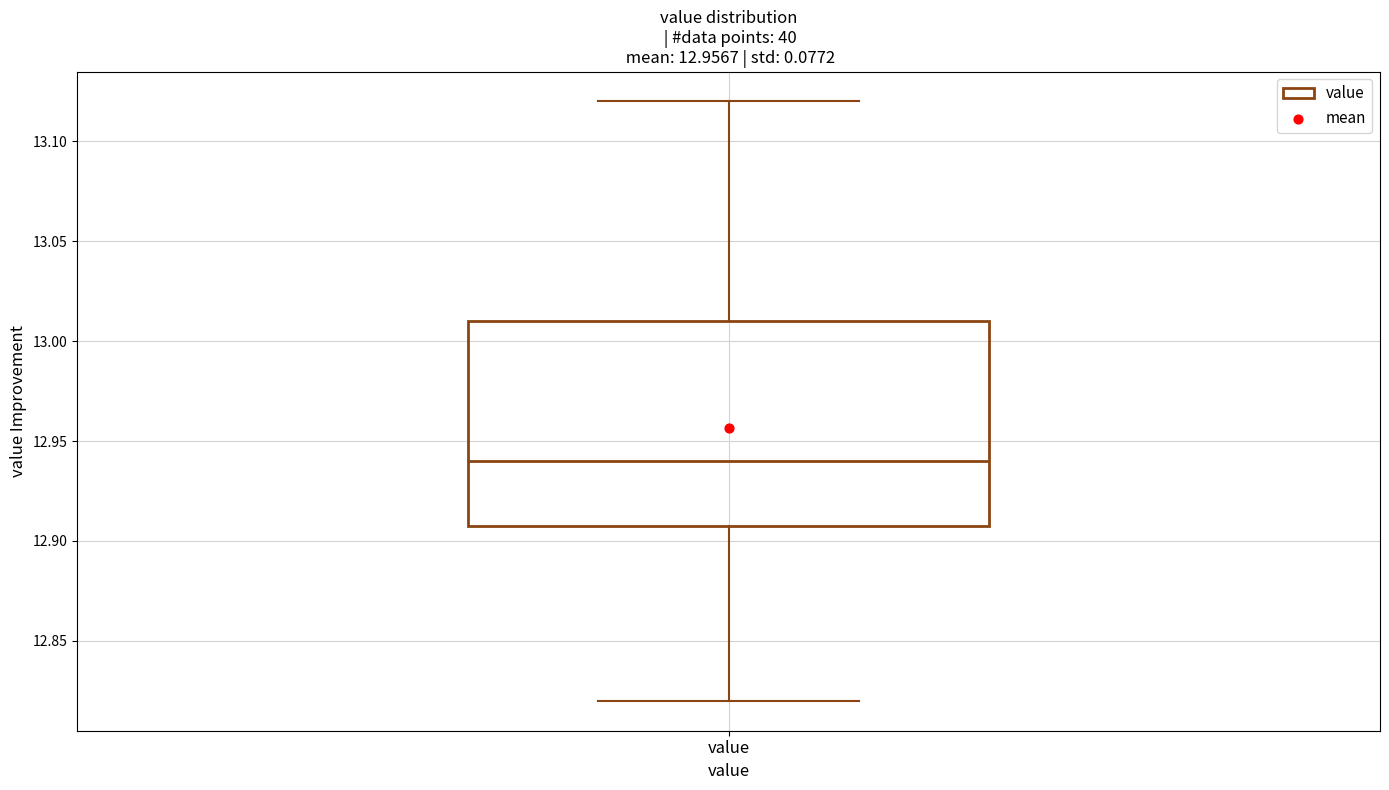

Where is the lower edge of the box for value on the y-axis? The values are not printed on the chart, so give them approximately, as read against the axis.

12.91